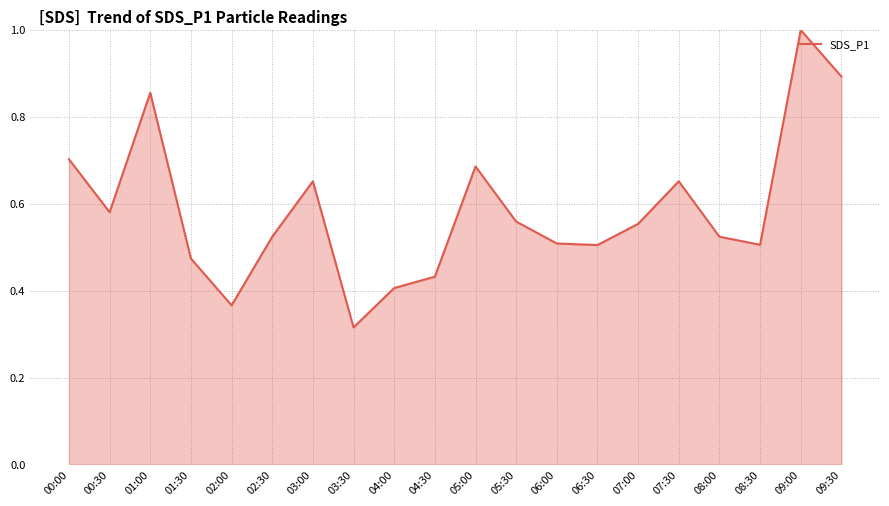

How many series are shown in this chart?

1